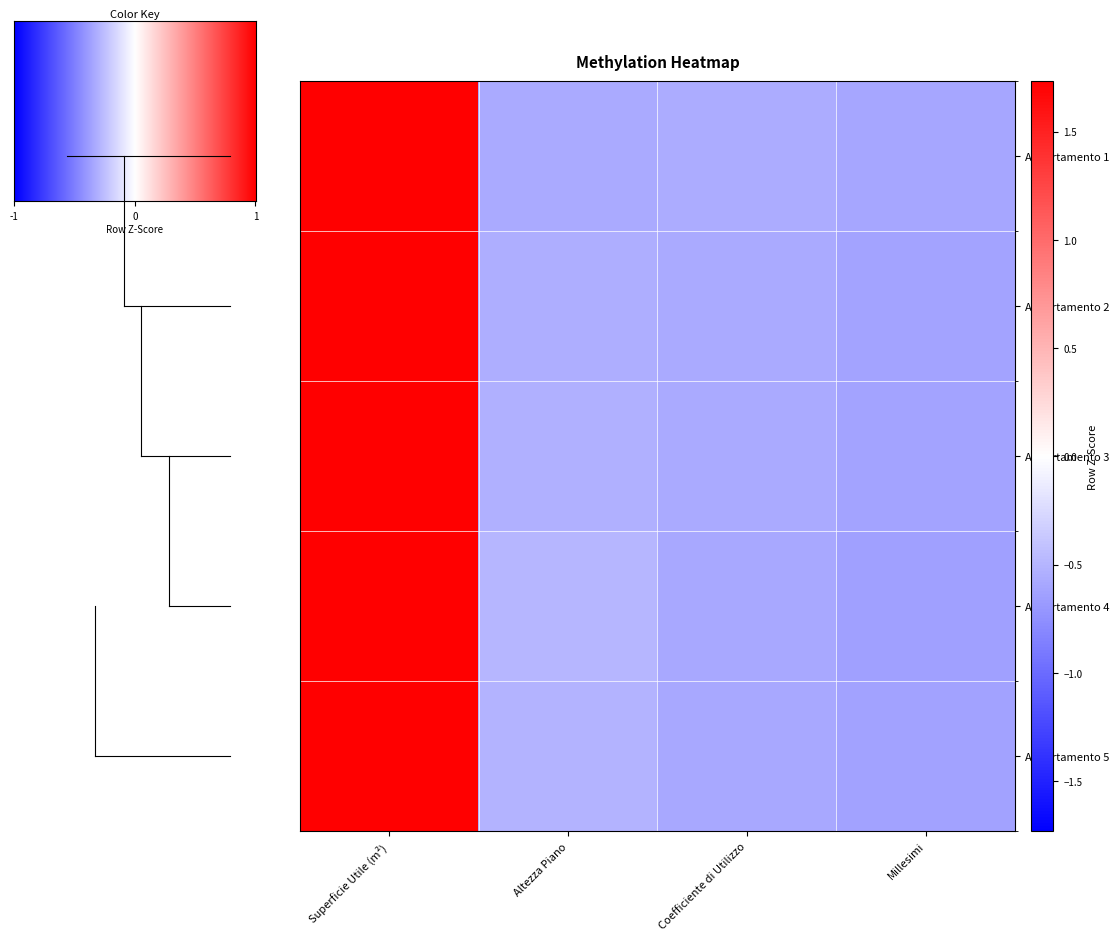

How many data points does each series have?

4